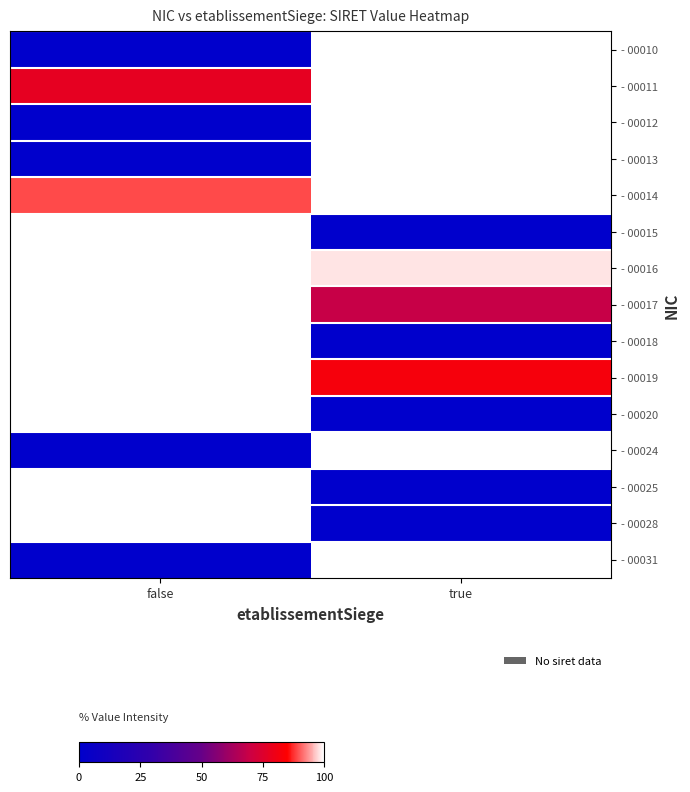

Which series has the largest total across all categories?

- 00016